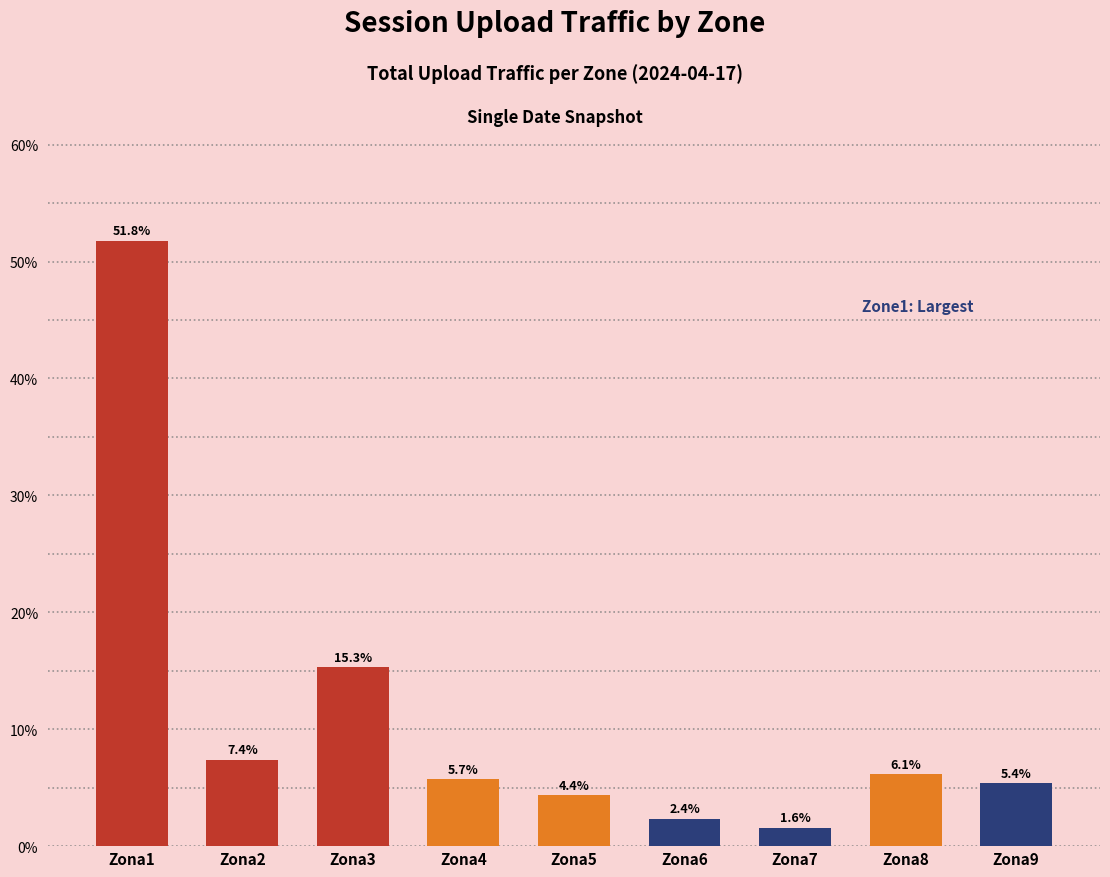

The value at Zona8 is 6.1. True or false?

True